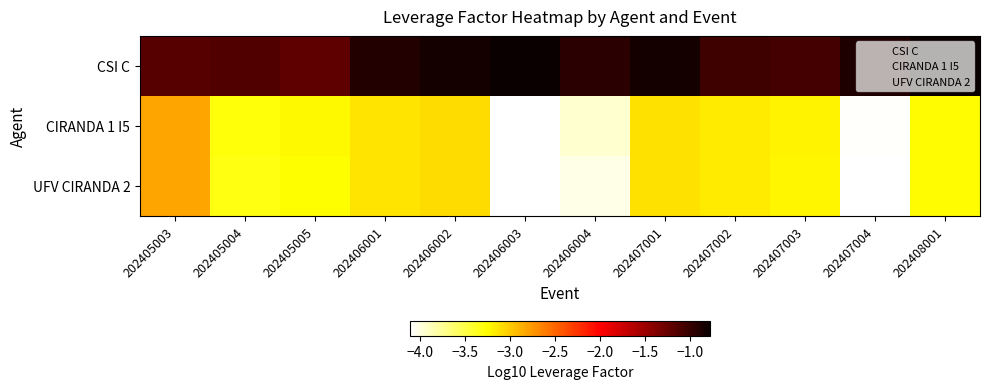

Which series has the largest total across all categories?

CSI C